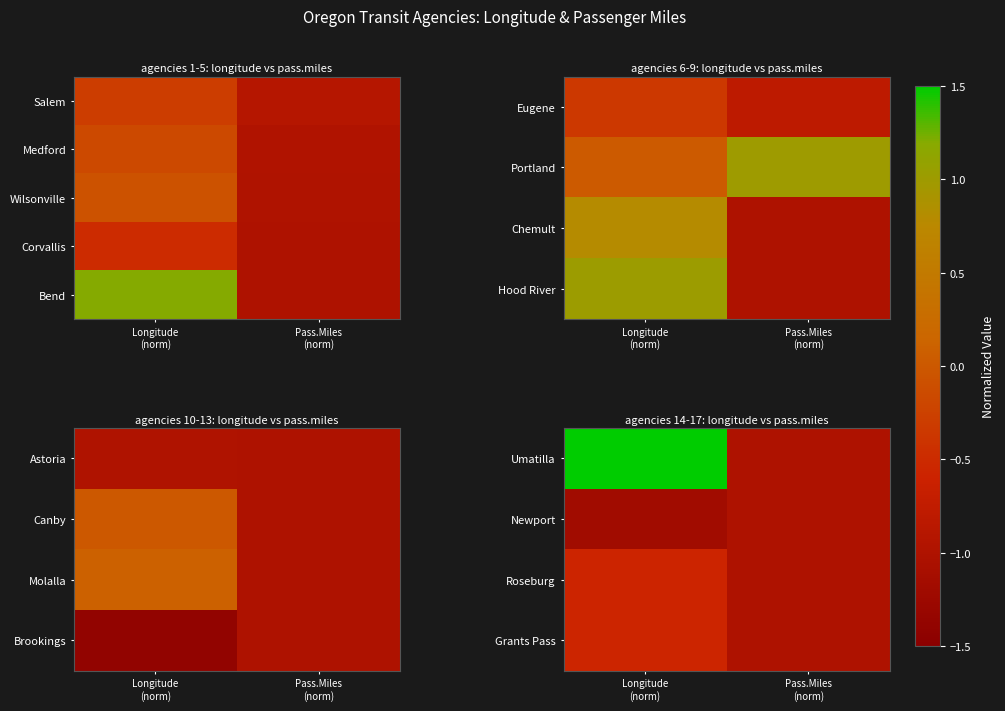

True or false: Bend has a value of 1.7 at Longitude (norm).

False